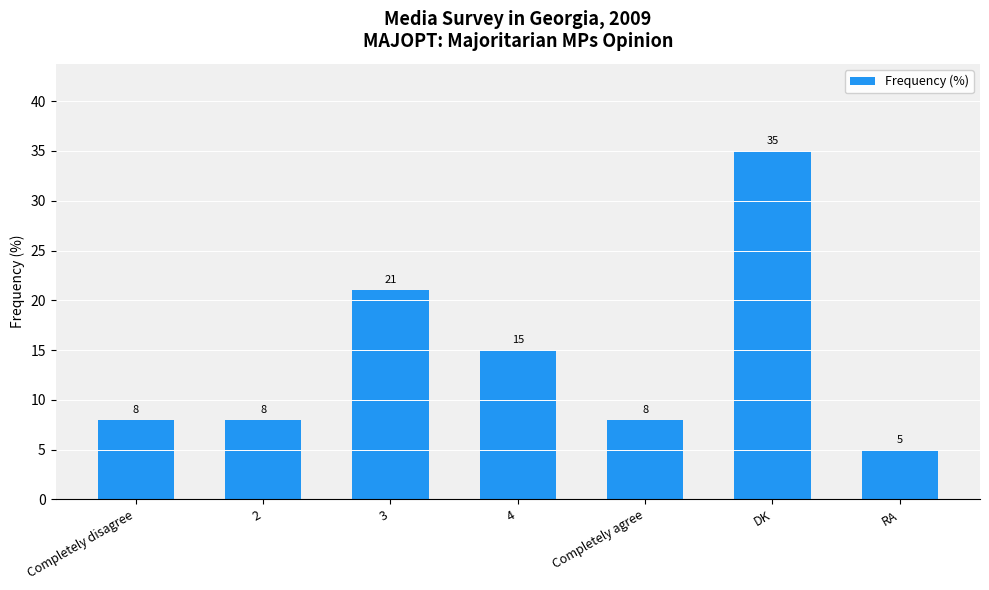

Where is the data nearest to the value 20?

3